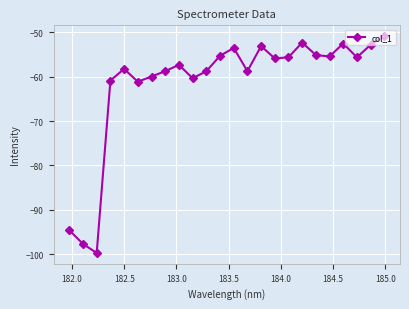

How many points are higher than both their immediate neighbors (excluding endpoints)?

6